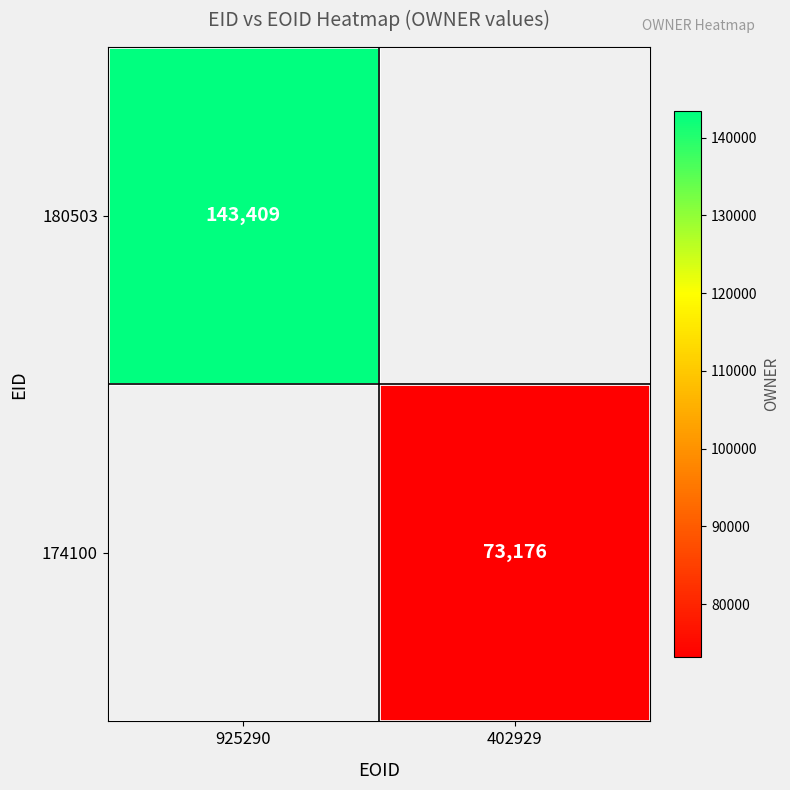

True or false: 180503 has a value of 143409 at 925290.

True